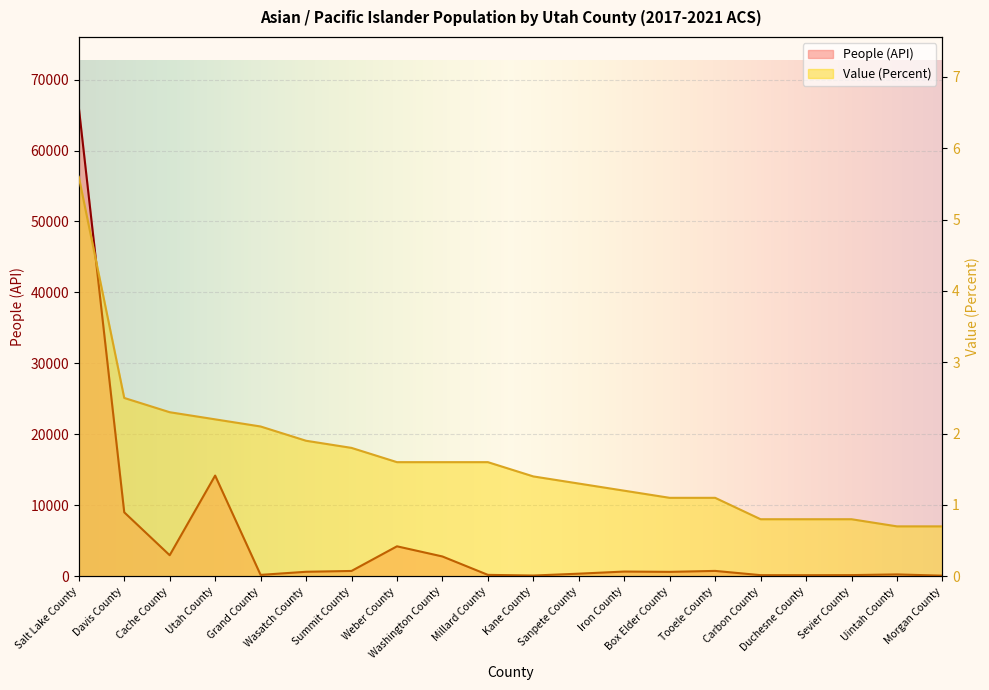

Rank the series by their average value, from lowest to highest.

Value (Percent), People (API)